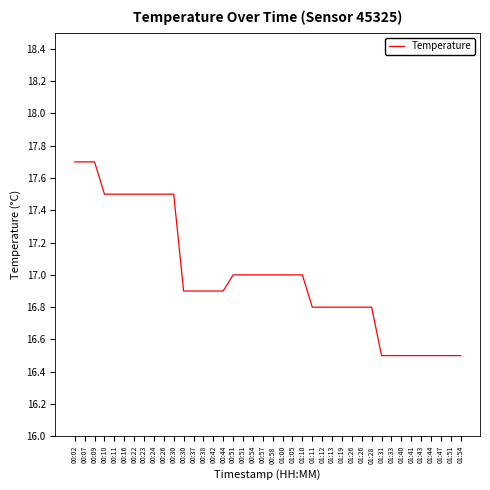

How many lines are shown in the chart?

1